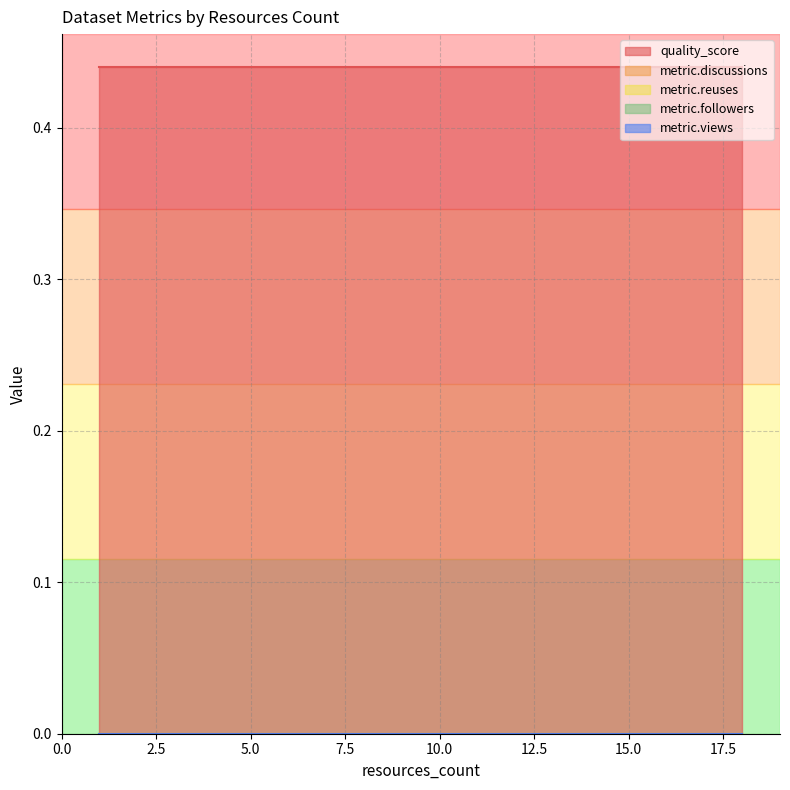

How many categories are shown in the chart?

20